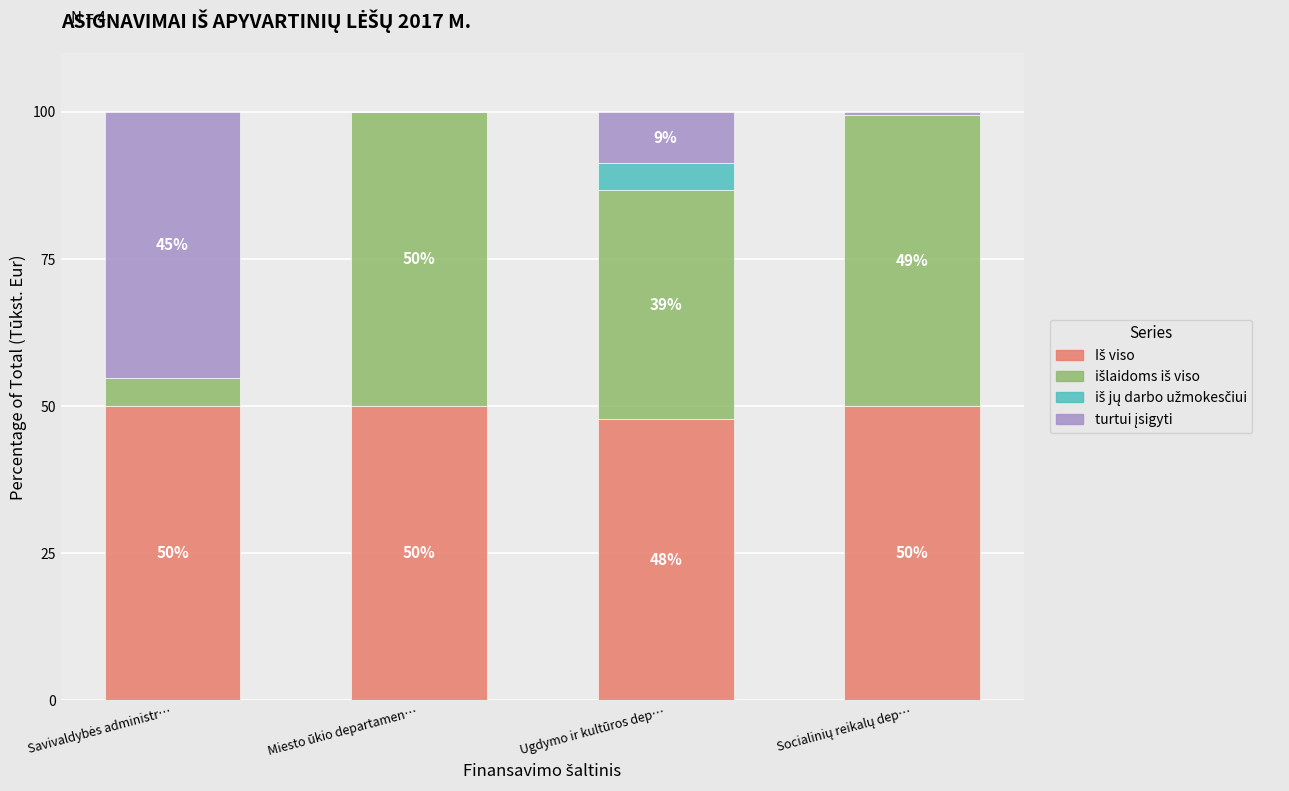

What is the total value across all series at Miesto ūkio departamen…?

100.0